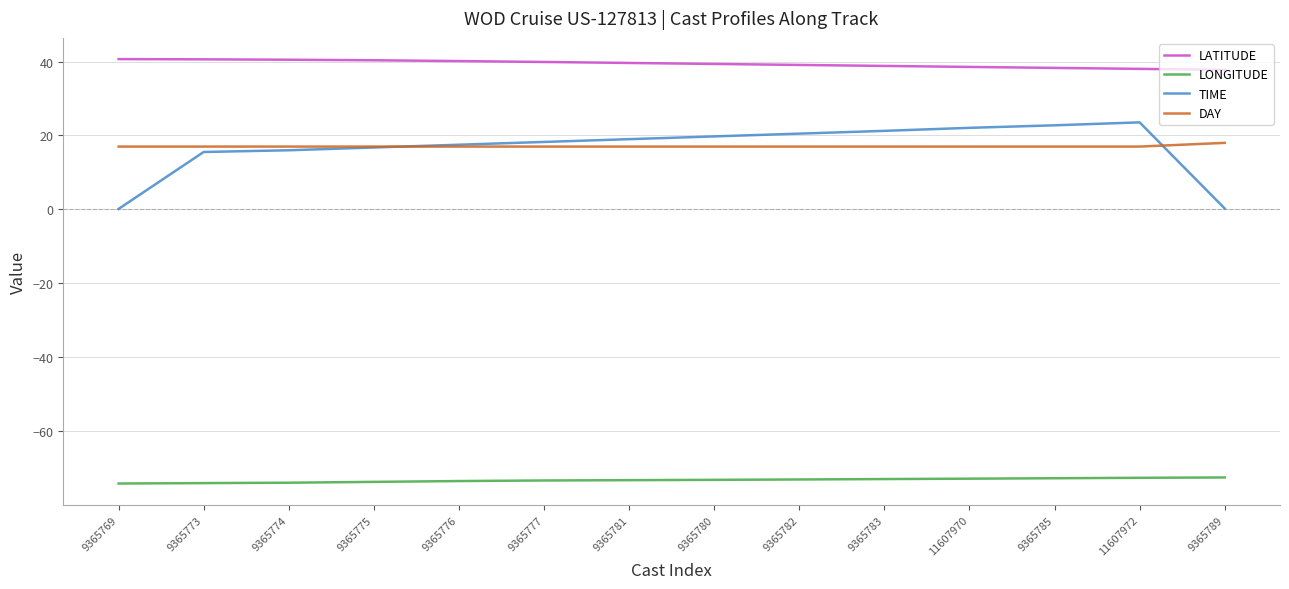

True or false: DAY and LATITUDE intersect in this chart.

False